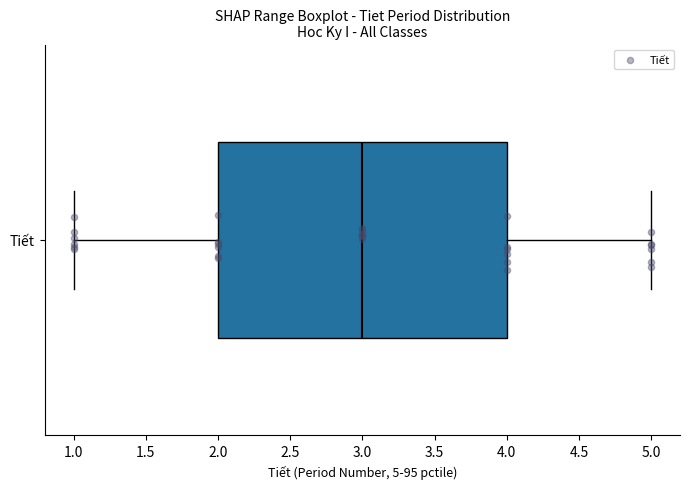

Transcribe this box plot: give where the median line is, the range the box spans, and where the two whiskers end, as read against the x-axis. The values are not printed on the chart, so give them approximately, as read against the axis.

median 3, box 2 to 4, whiskers 1 to 5